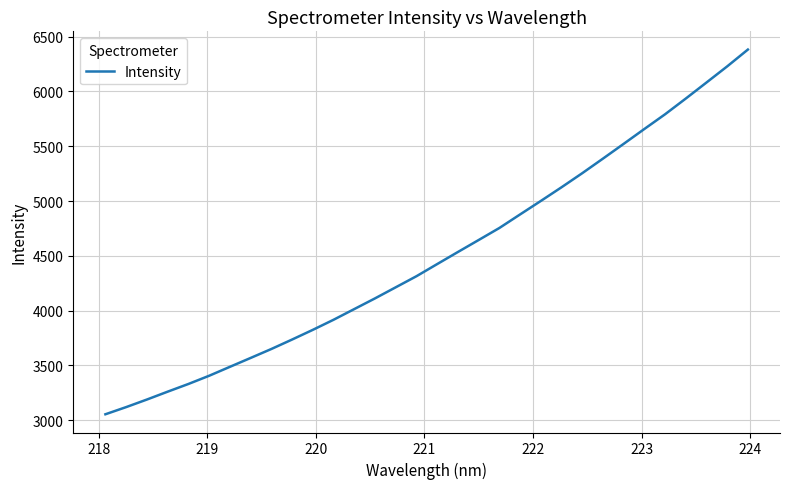

What is the difference between the maximum and minimum values?

3327.6